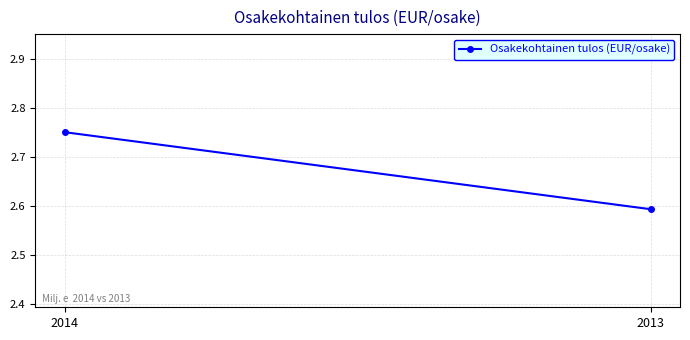

Rank the categories by value from highest to lowest.

2014, 2013